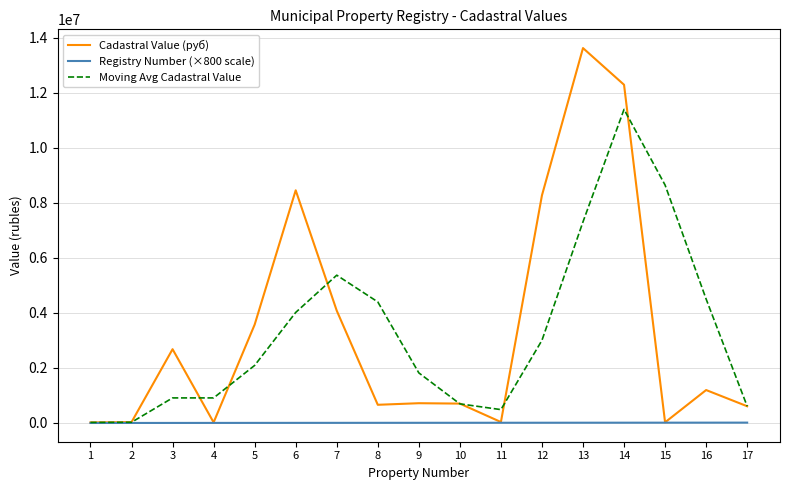

What is the sum of all Cadastral Value (руб) values?

57003960.2